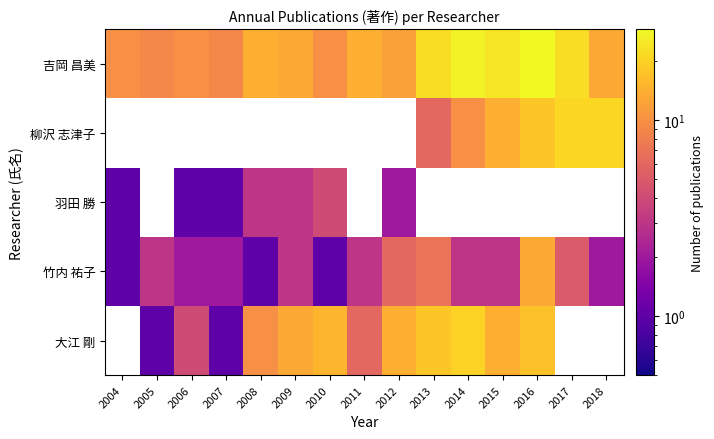

Which category has the lowest value across all series?

2005